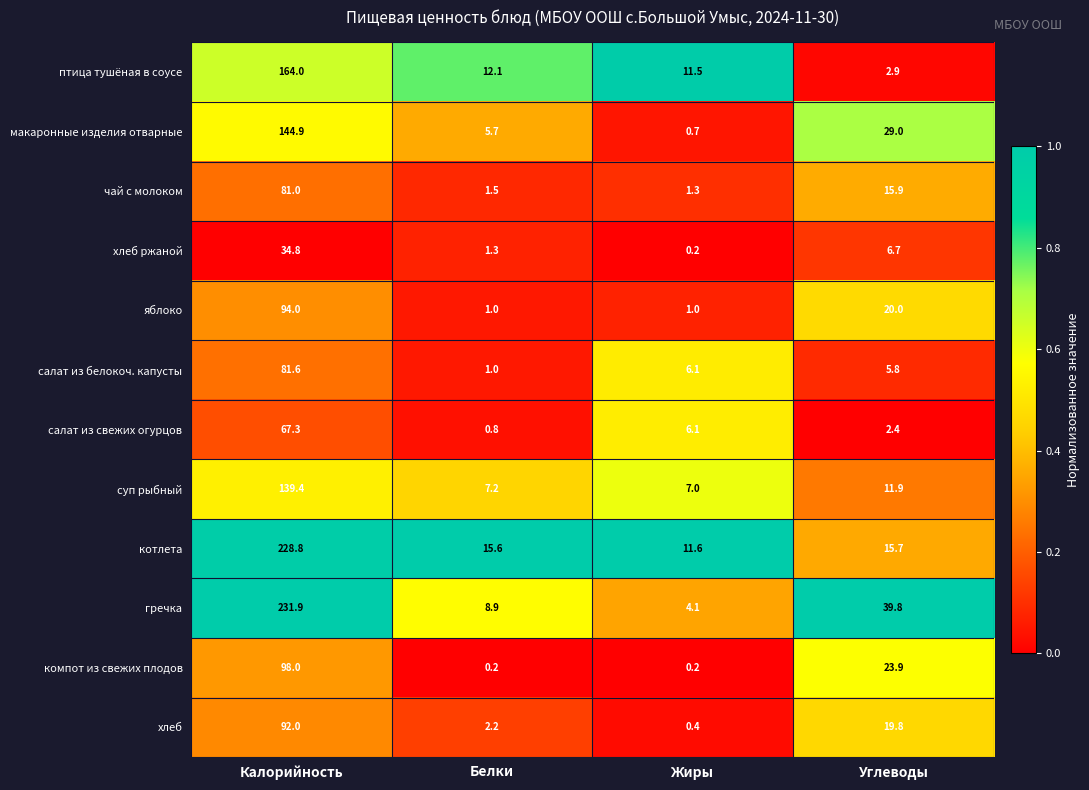

Which category has the lowest value in the птица тушёная в соусе series?

Углеводы